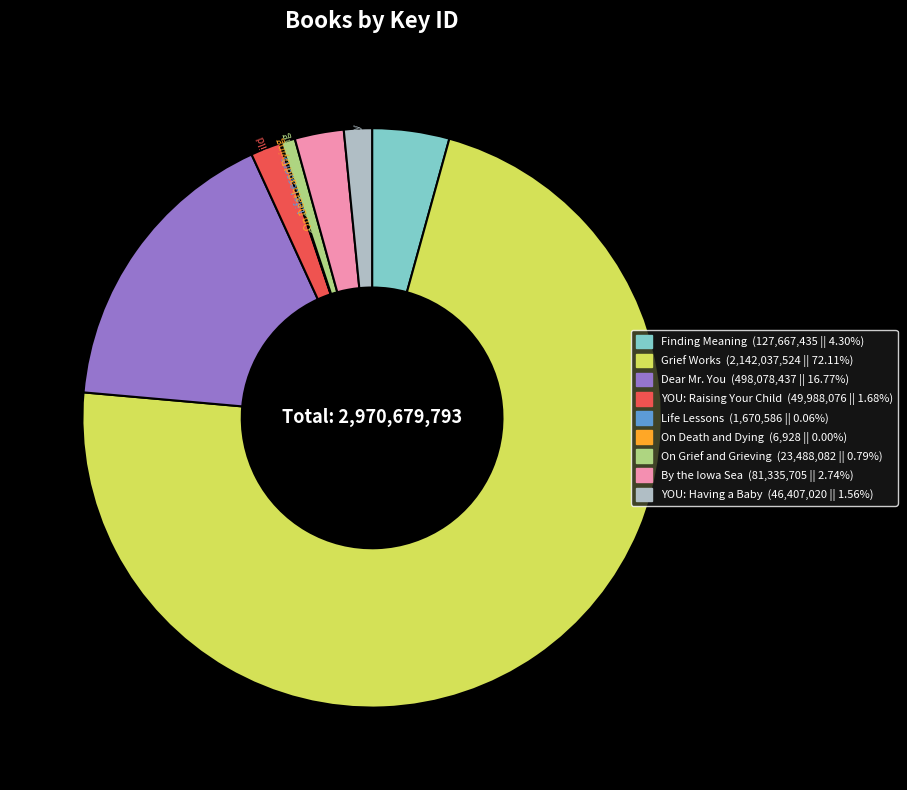

Approximately how many times larger is the value at By the Iowa Sea compared to Dear Mr. You?

0.2